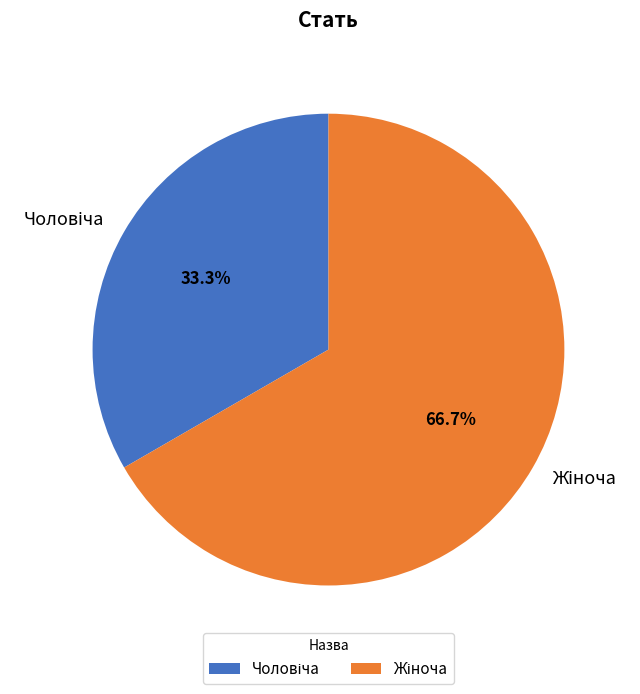

Does any single category account for the majority?

Yes